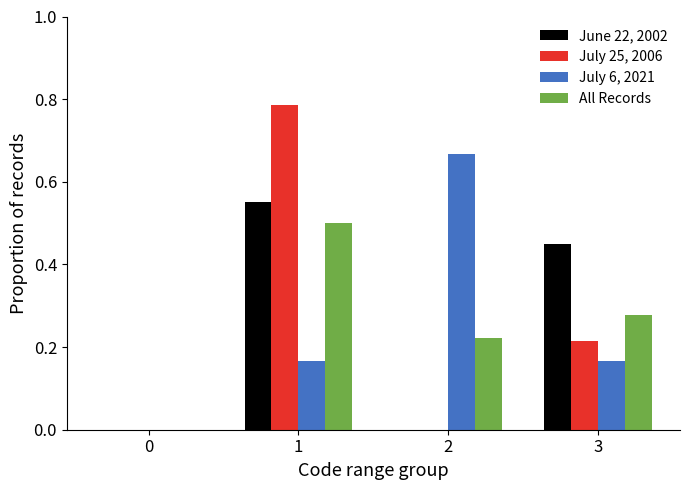

How many values in July 6, 2021 are above zero?

3